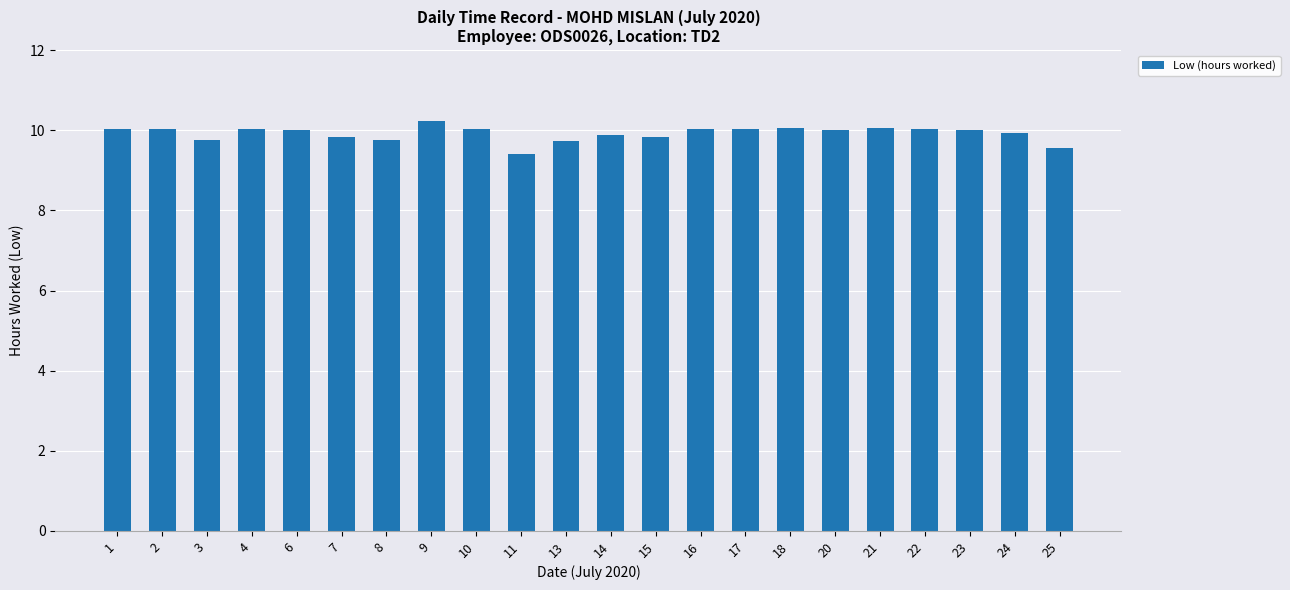

The value at 7 is 4.6. True or false?

False